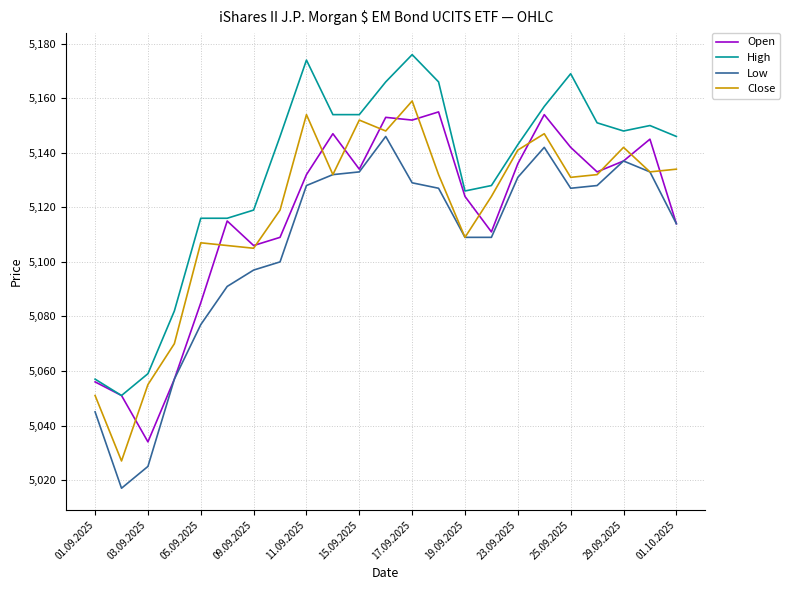

What is the lowest value of the High series?

5051